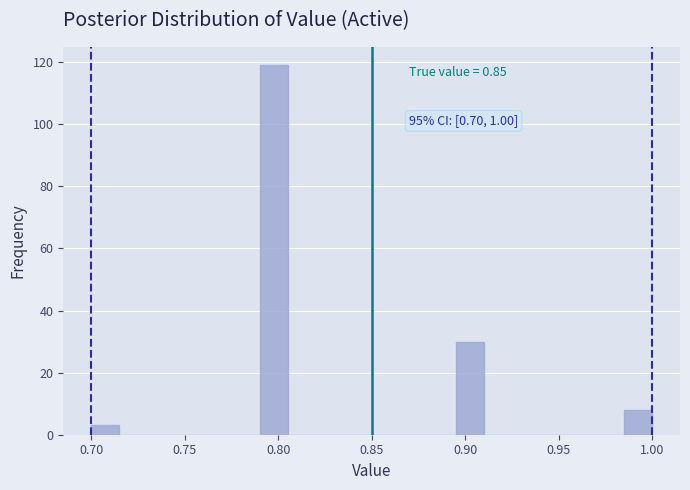

Around what value on the x-axis is the tallest bar? Give the approximate position of its centre, as read against the axis.

0.800